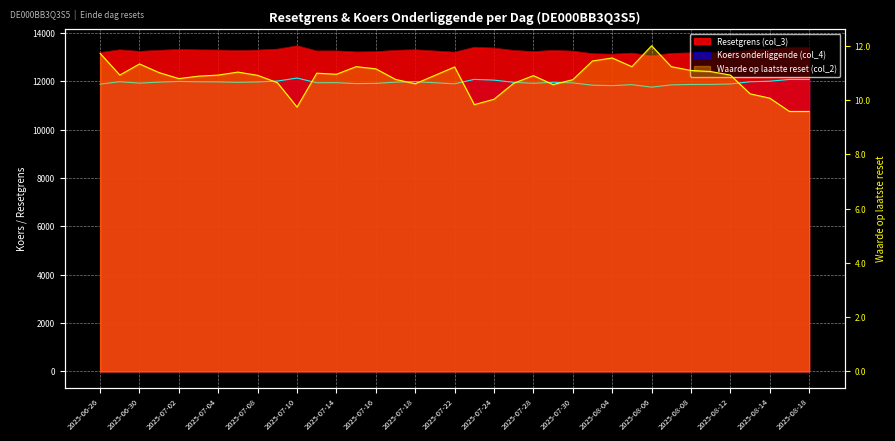

Is it true that Waarde op laatste reset (col_2) equals 10.8 at 2025-07-17?

True